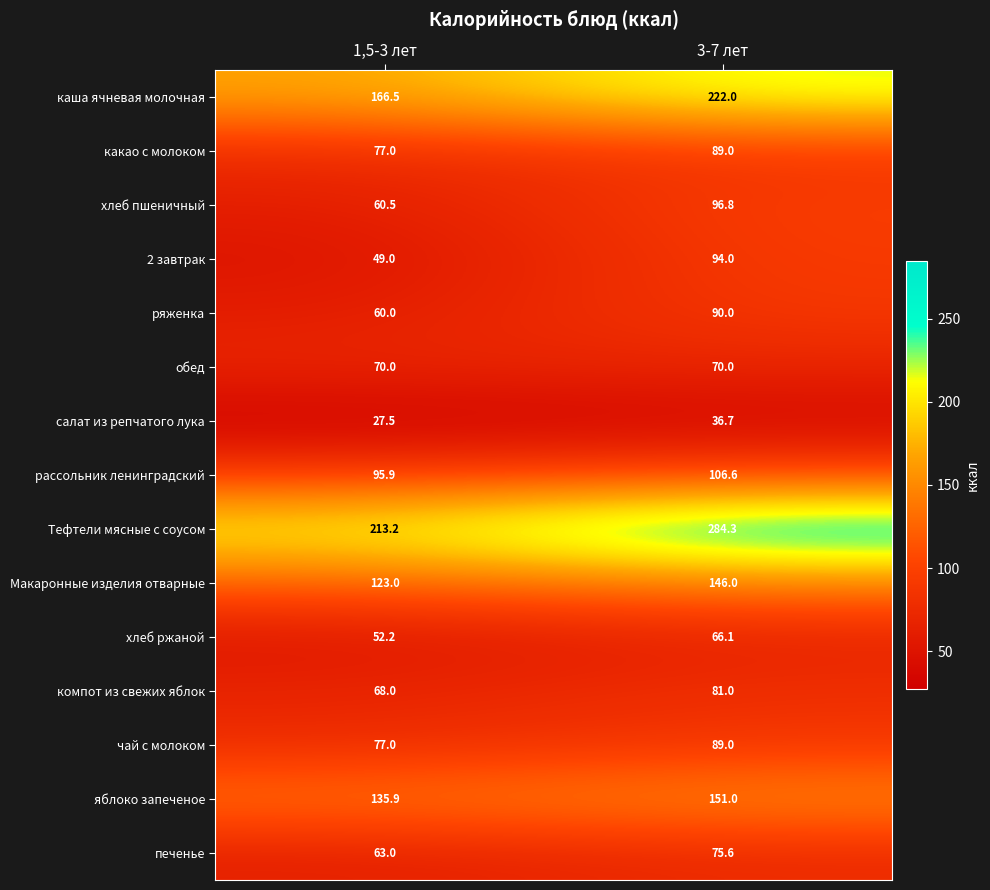

What is the sum of all каша ячневая молочная values?

388.5